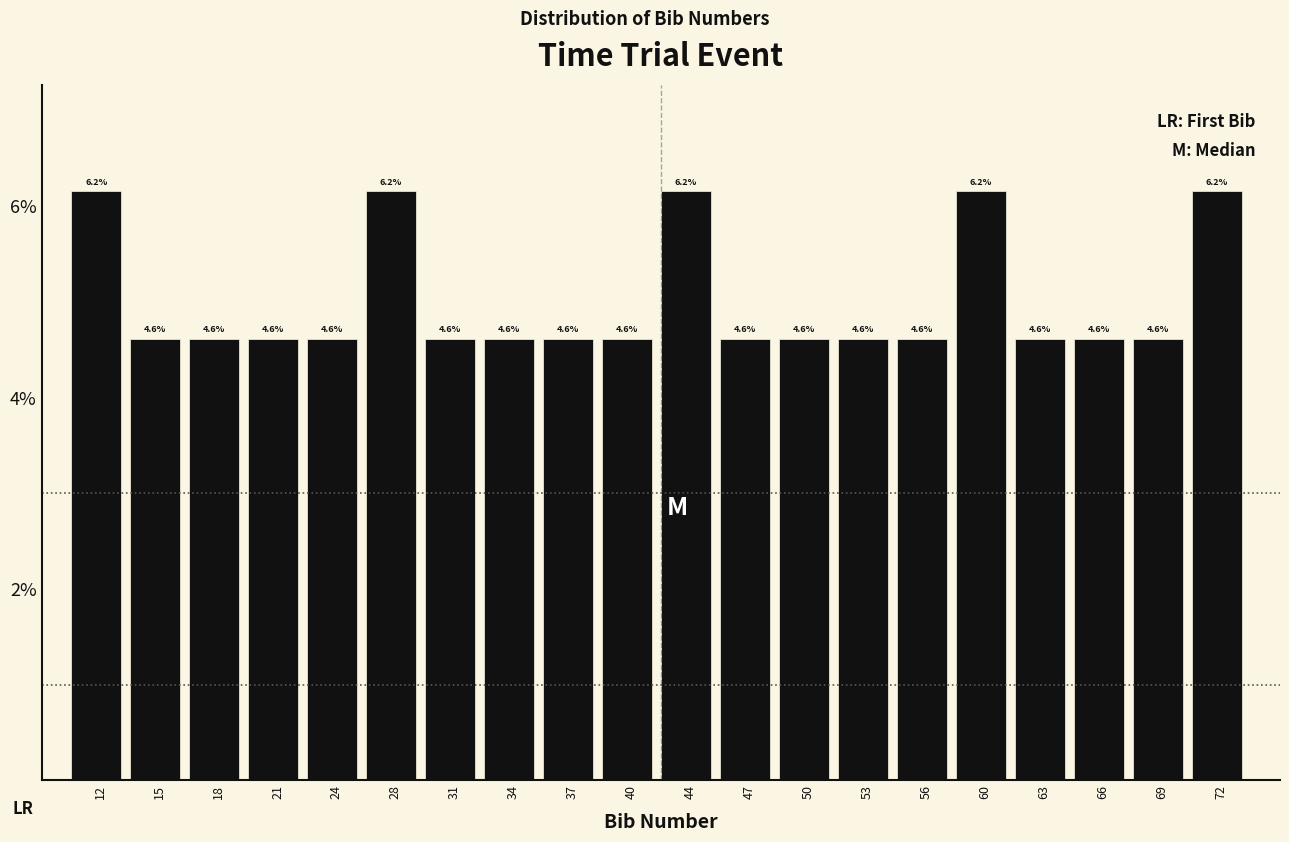

Reading left to right, extract all data points from this chart.

6.2	4.6	4.6	4.6	4.6	6.2	4.6	4.6	4.6	4.6	6.2	4.6	4.6	4.6	4.6	6.2	4.6	4.6	4.6	6.2